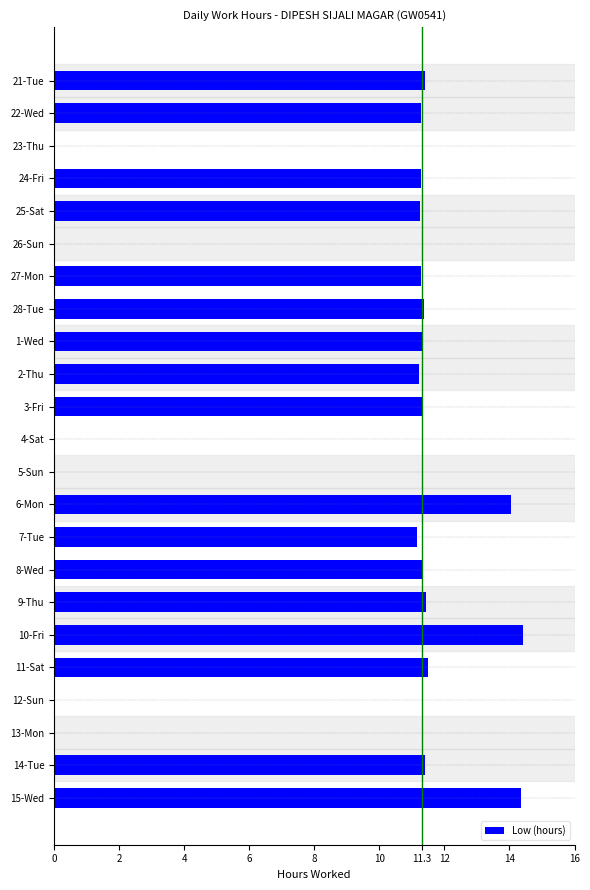

What is the sum of the values at 1-Wed and 5-Sun?

11.3